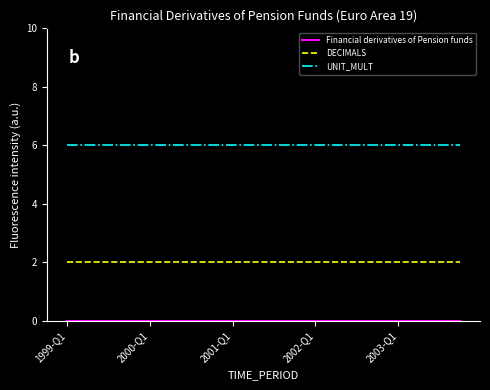

What is the minimum value for UNIT_MULT?

6